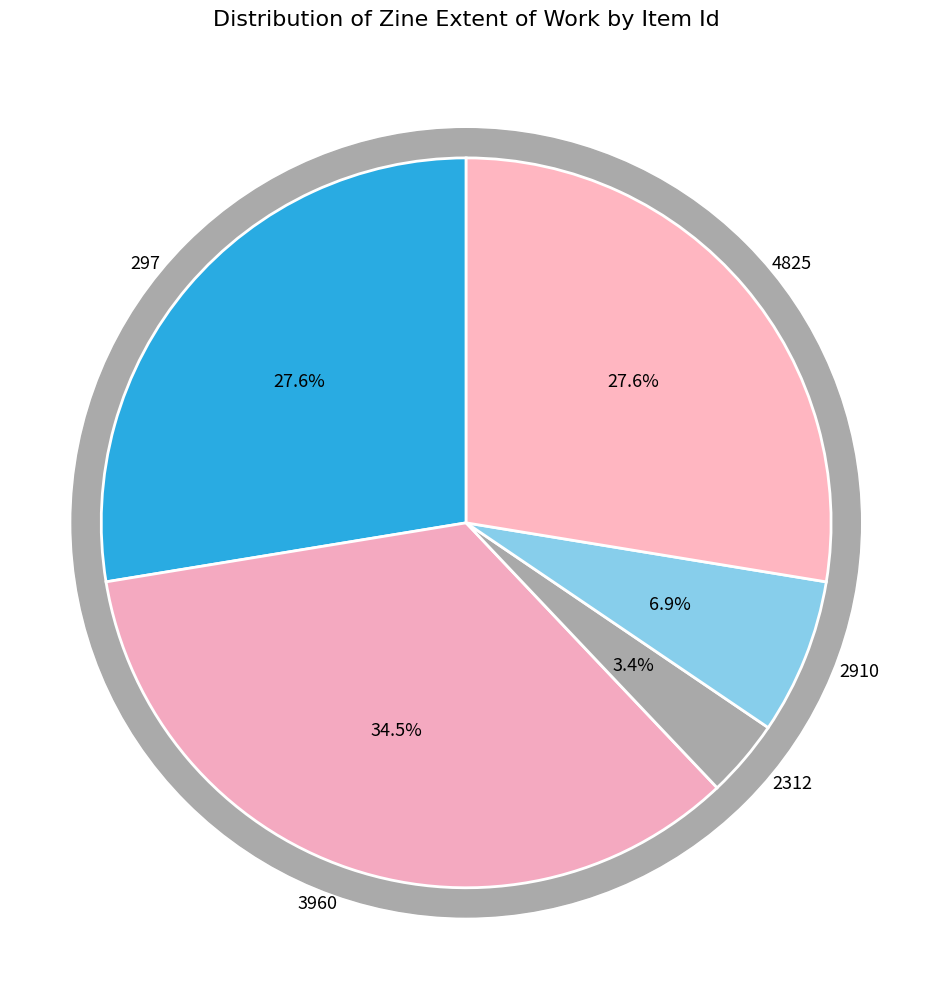

Is there a majority slice in this chart?

No